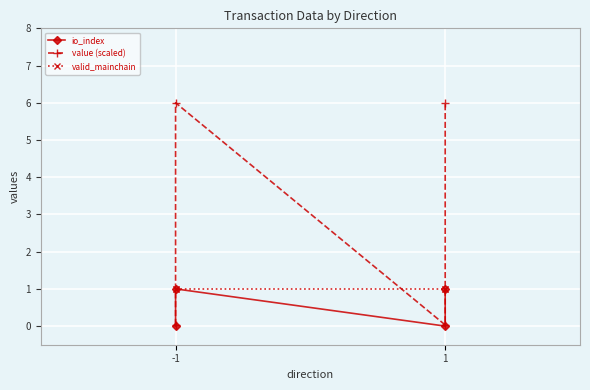

How many data points does each series have?

4